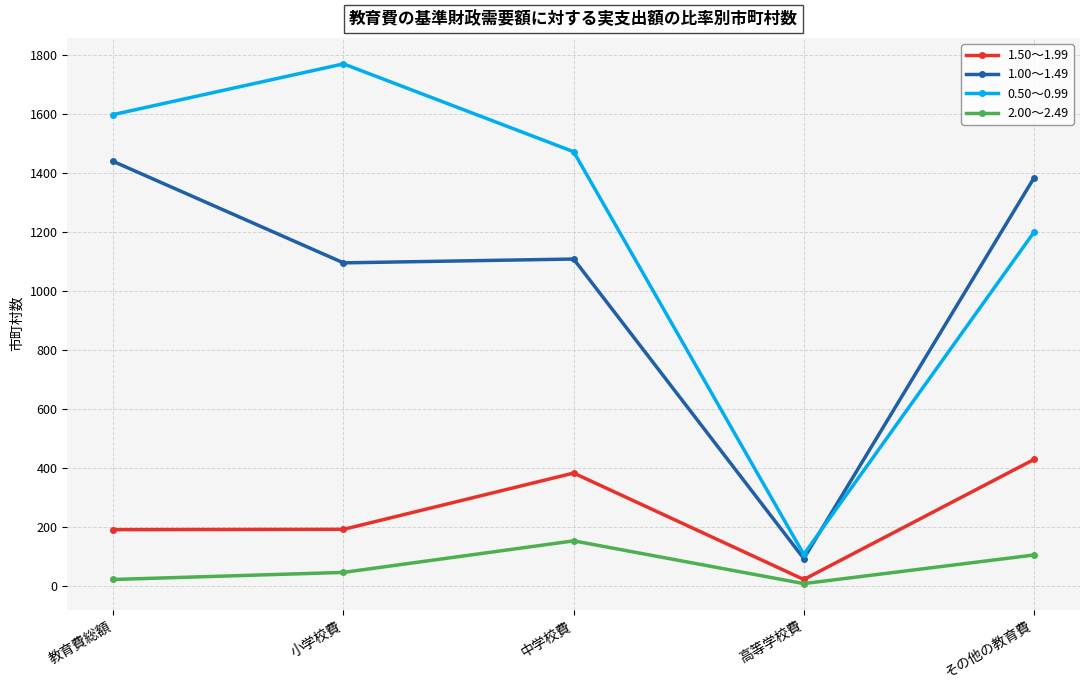

Is the value of 2.00～2.49 at 小学校費 greater than the value of 1.50～1.99 at その他の教育費?

No